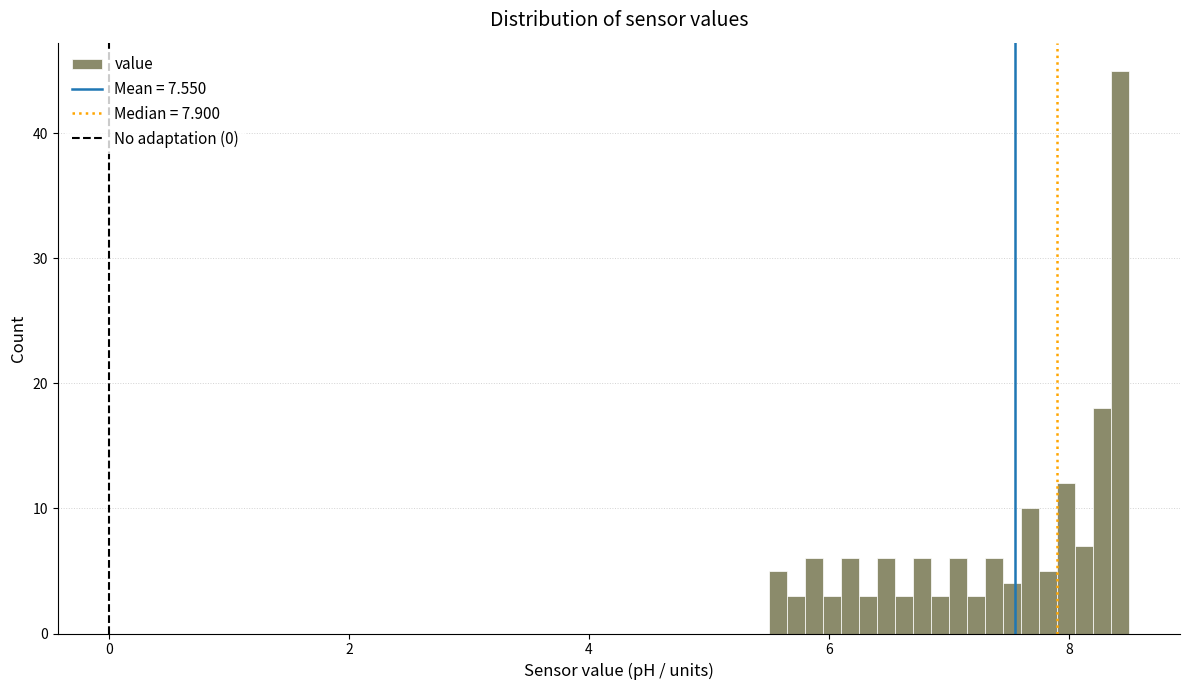

Read against the x-axis, roughly where is the centre of the tallest bar?

8.4